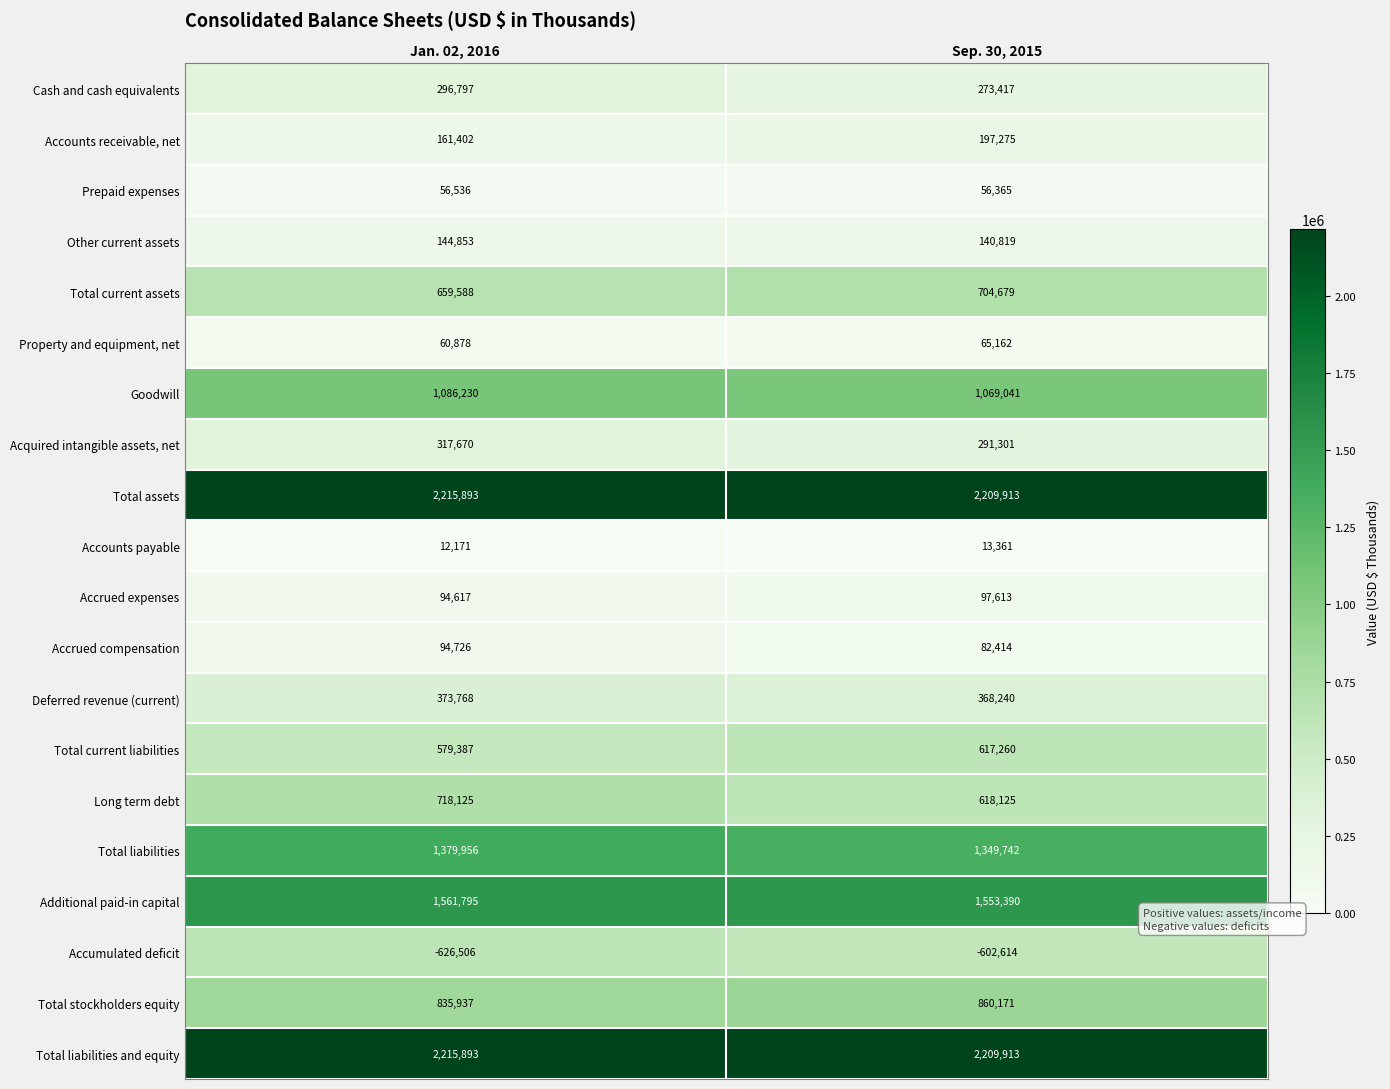

Which category has the highest value across all series?

Jan. 02, 2016